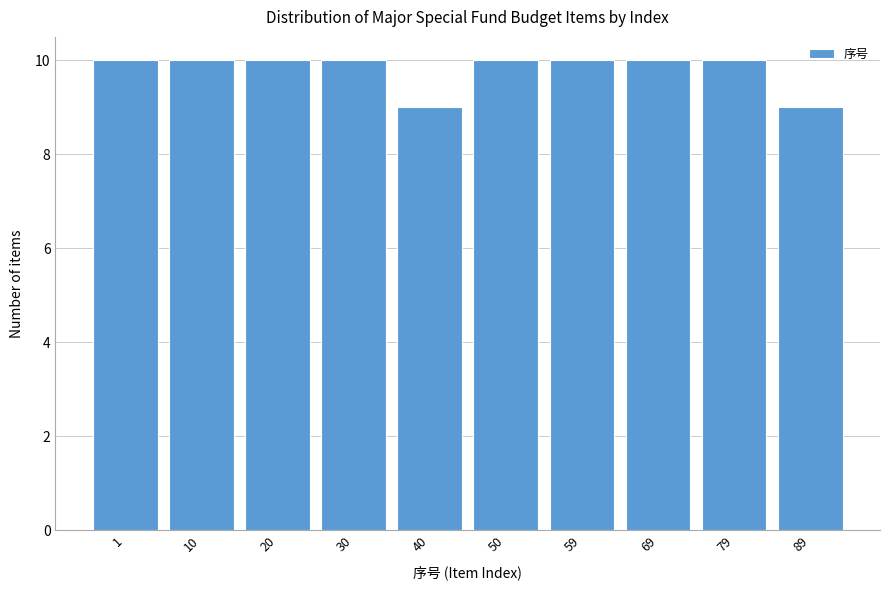

Reading left to right, list all the values displayed in this chart.

10	10	10	10	9	10	10	10	10	9